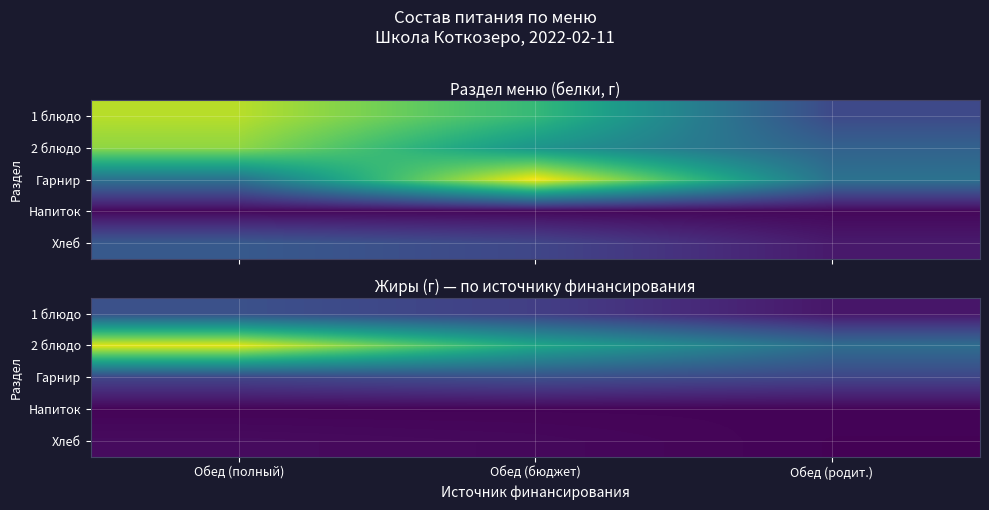

The value of 1 блюдо at Обед (полный) is 2.4. True or false?

False